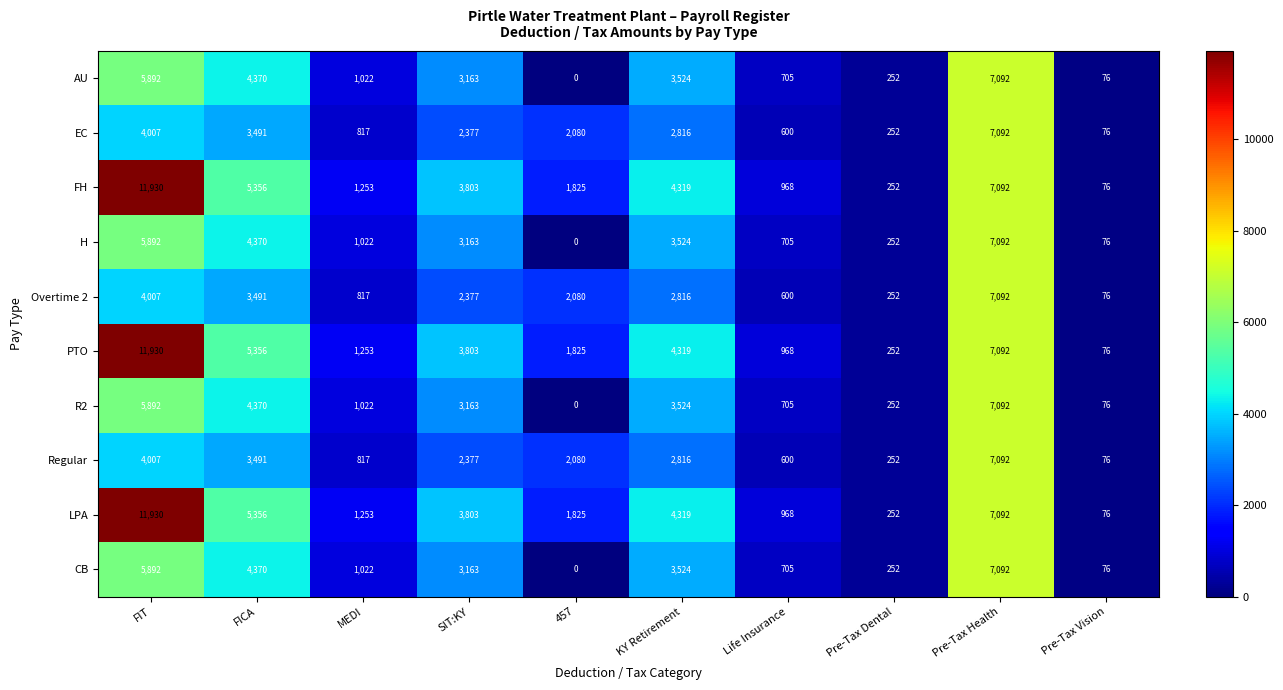

Read the PTO value at Pre-Tax Health.

7092